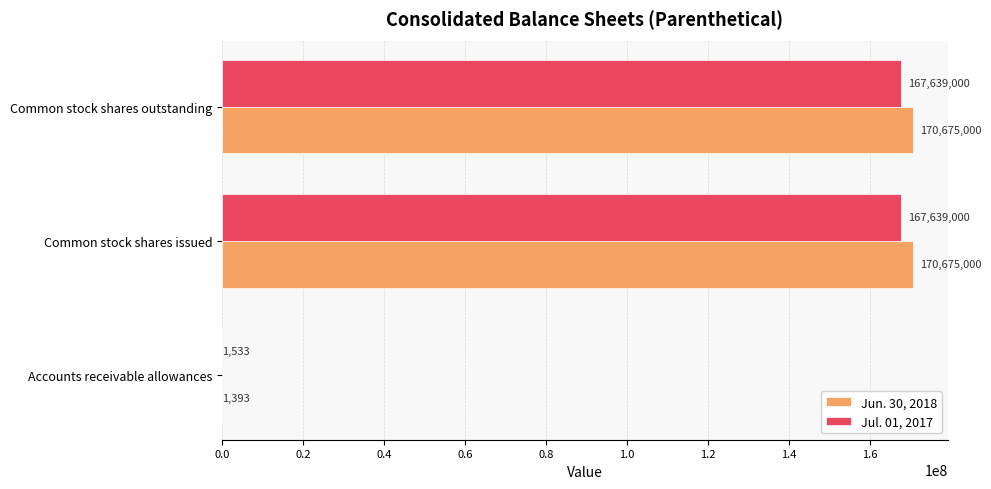

At which label is Jul. 01, 2017 closest to 83820266?

Accounts receivable allowances